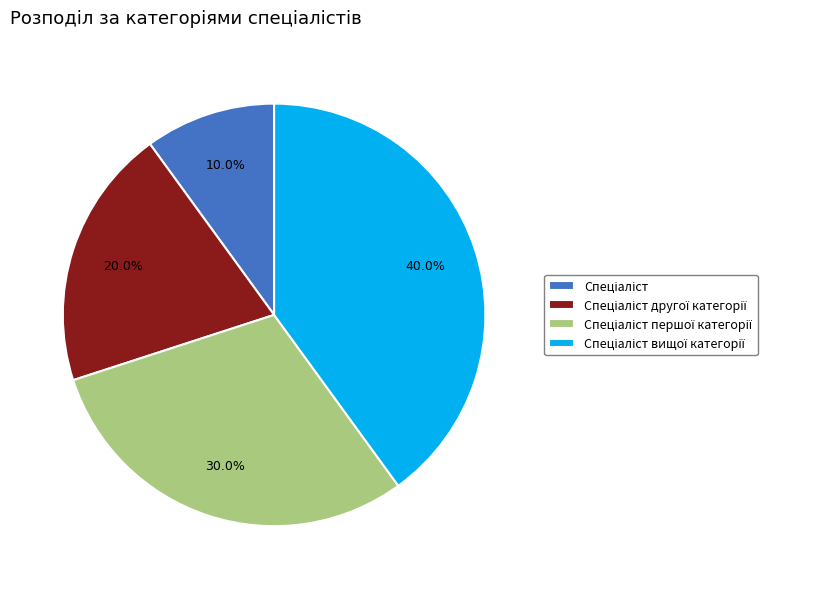

Is there a majority slice in this chart?

No